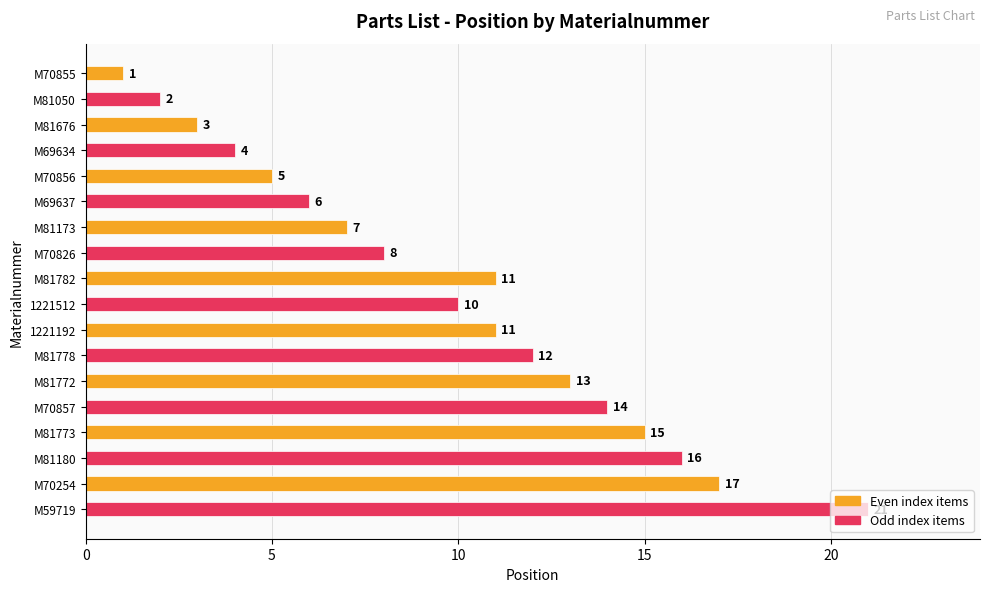

Approximately how many times larger is the value at M81778 compared to M81050?

6.0